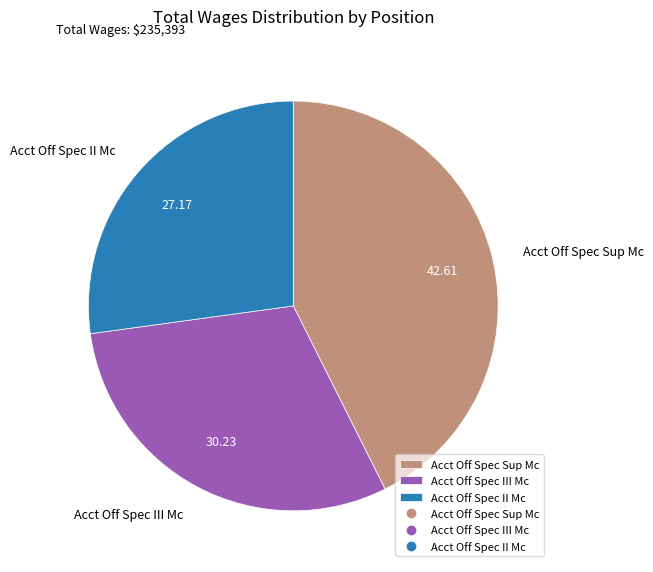

Is it true that Acct Off Spec III Mc is 30% of the pie?

True